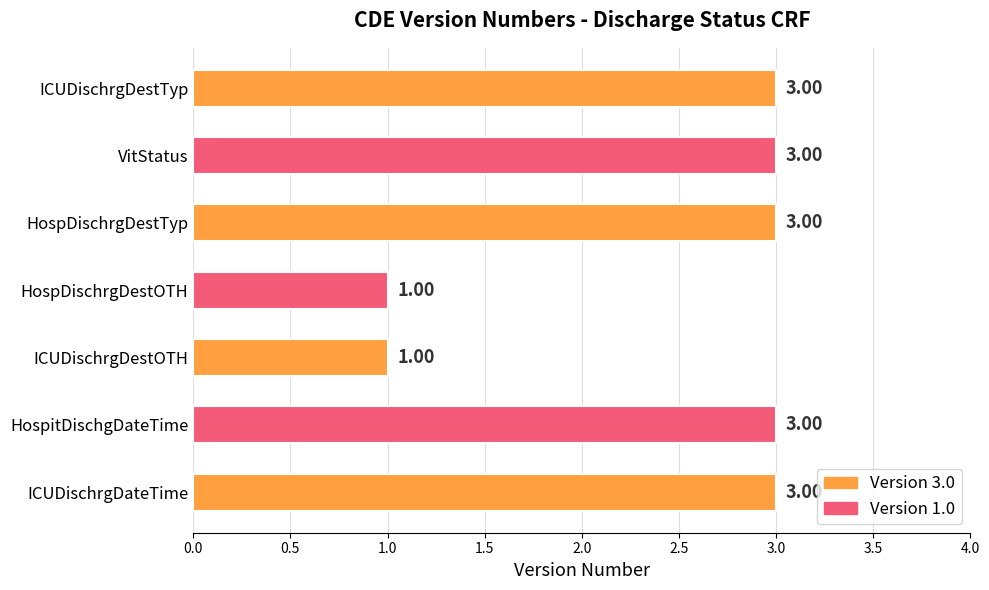

How many bars are there in total?

7